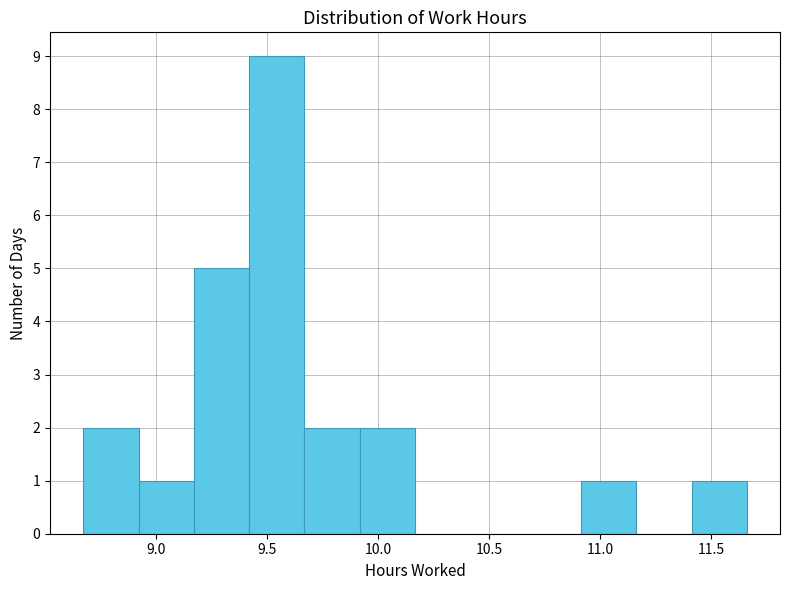

What is the height of the bar covering 11.40 to 11.65 on the x-axis? Neither the bar edges nor the heights are printed on the chart, so give them approximately, as read against the axes.

1